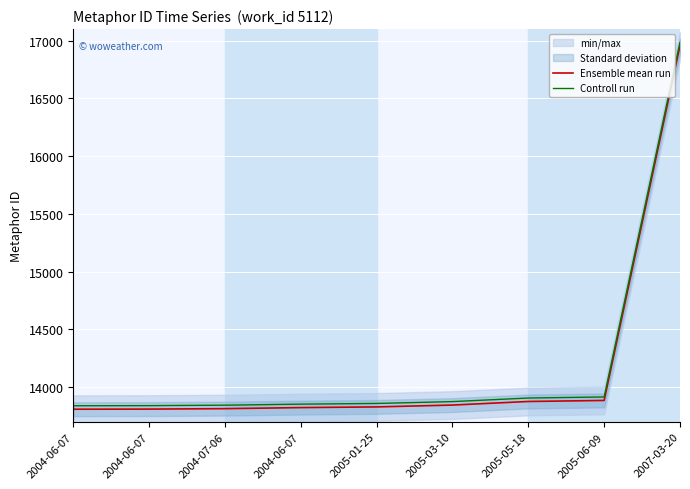

What is the value of the Ensemble mean run point at the 9th from the left?

16956